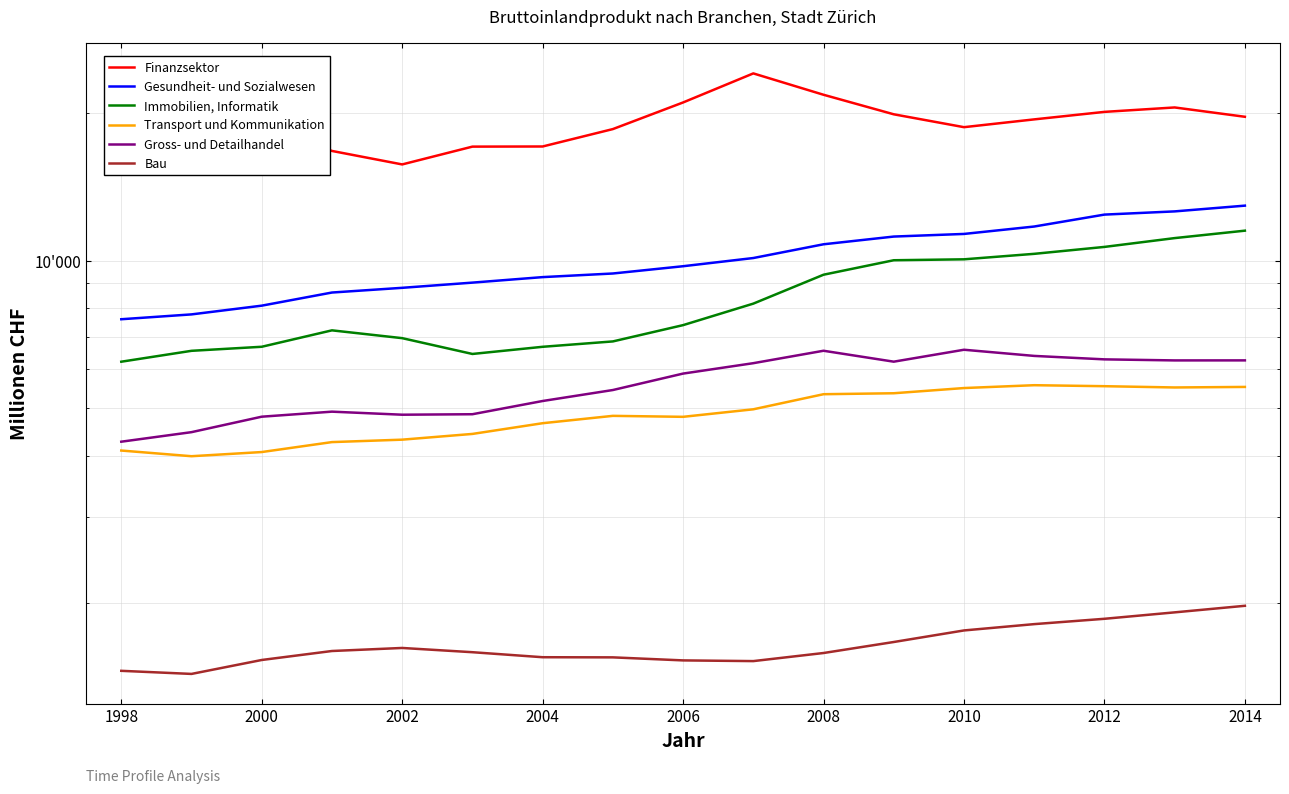

True or false: Bau and Transport und Kommunikation cross at least once.

False